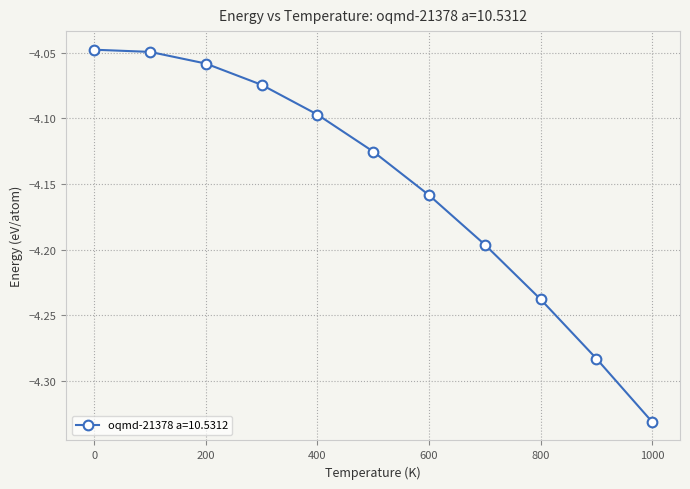

True or false: the data has more than 1 interior local peaks.

False